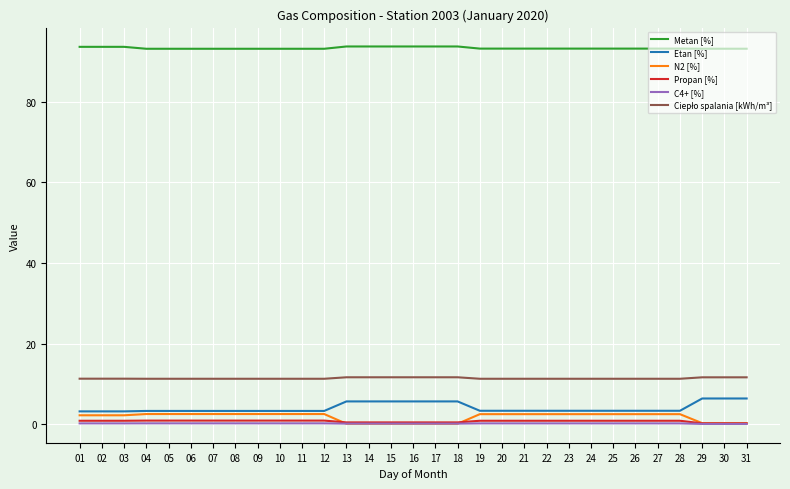

True or false: N2 [%] and Metan [%] intersect in this chart.

False